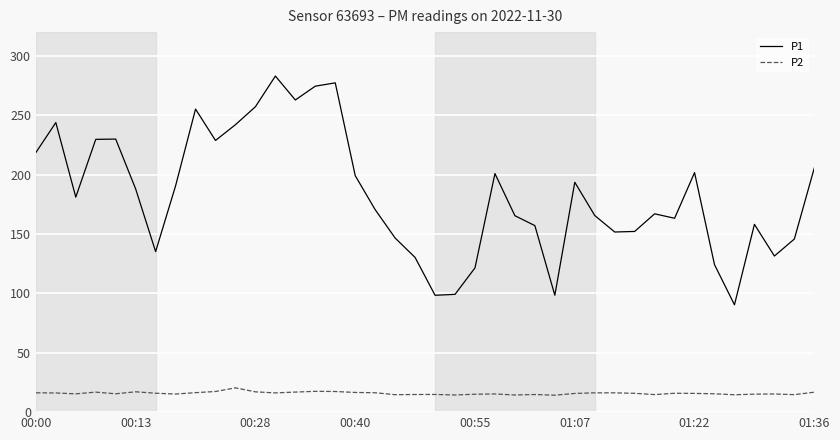

Which series has the largest total across all categories?

P1